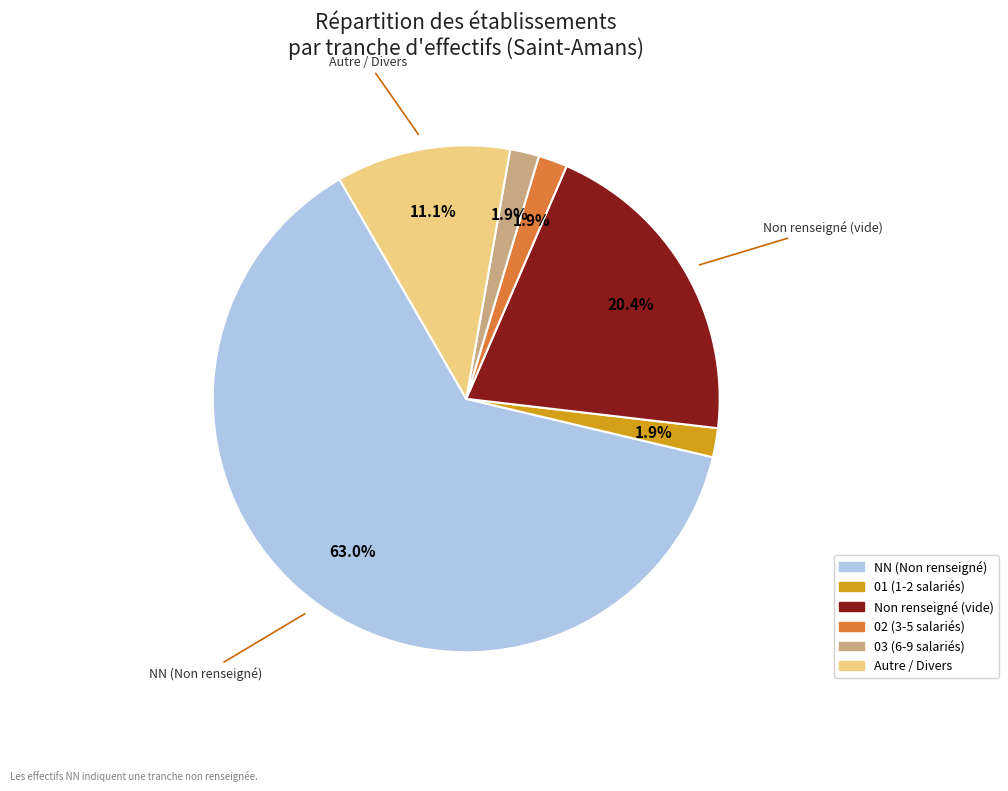

How many slices are in this pie chart?

6